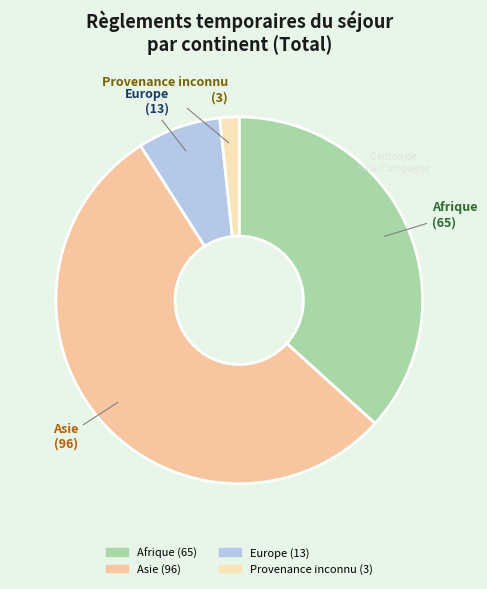

Which slice is the largest?

Asie